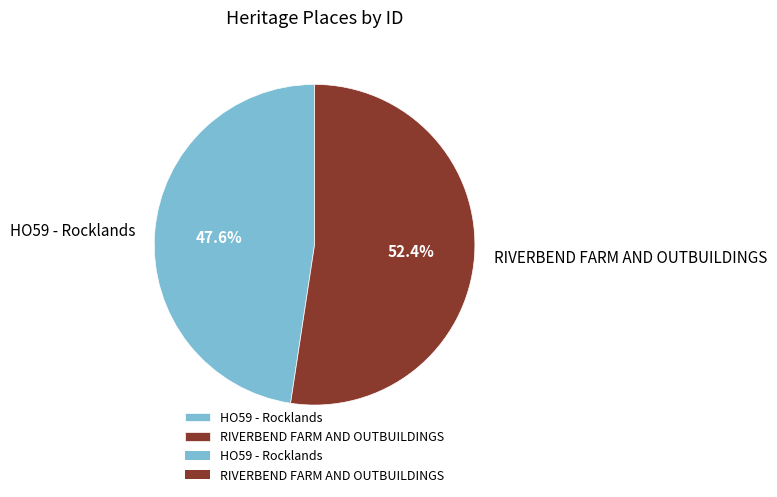

Which category has the smallest portion of the pie?

HO59 - Rocklands